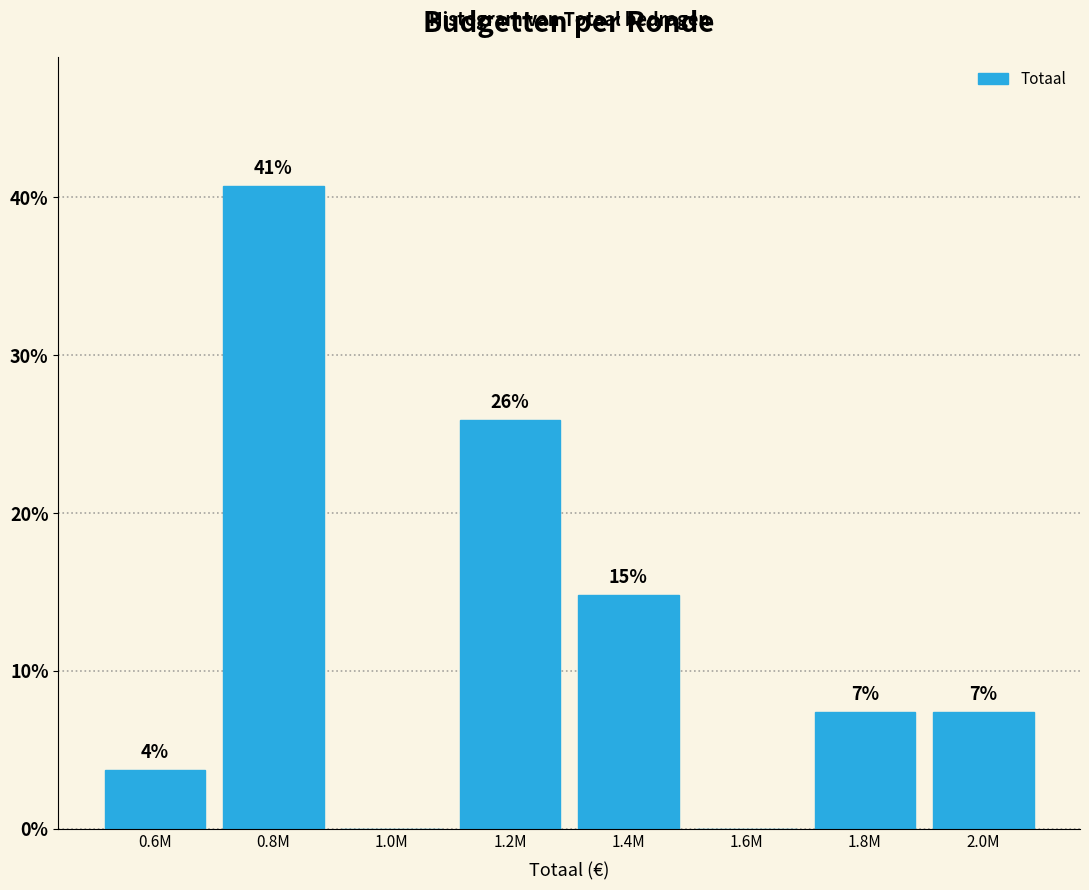

Are the bars horizontal?

No